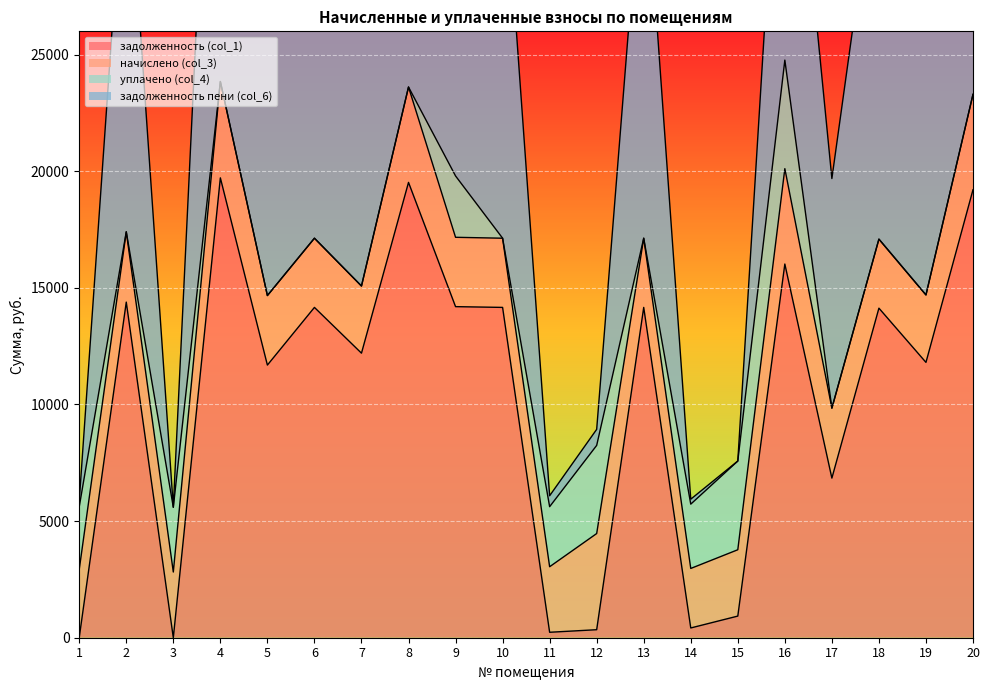

Which category has the lowest value in the задолженность (col_1) series?

3